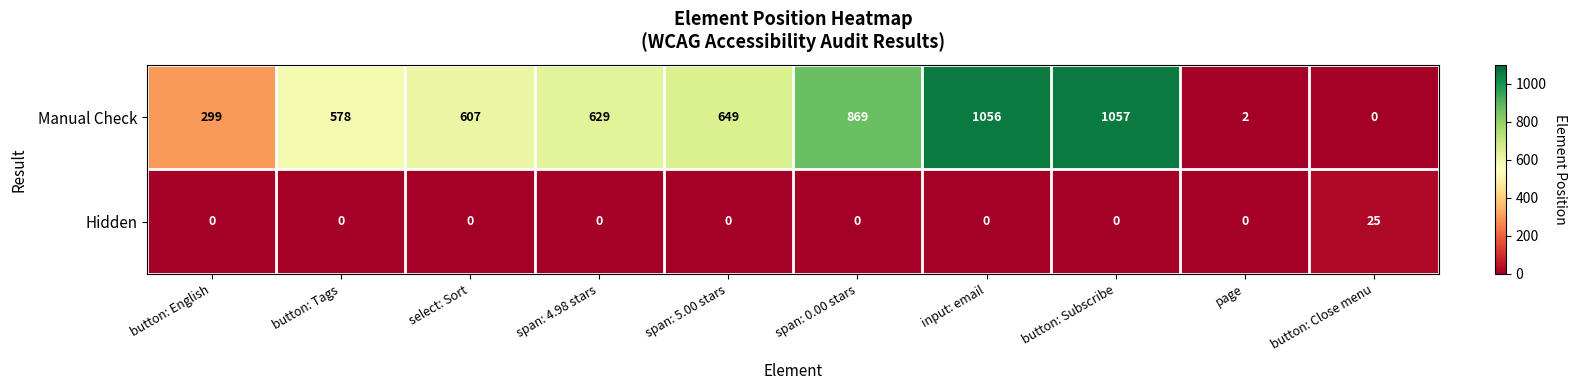

What is the maximum value for Manual Check?

1057